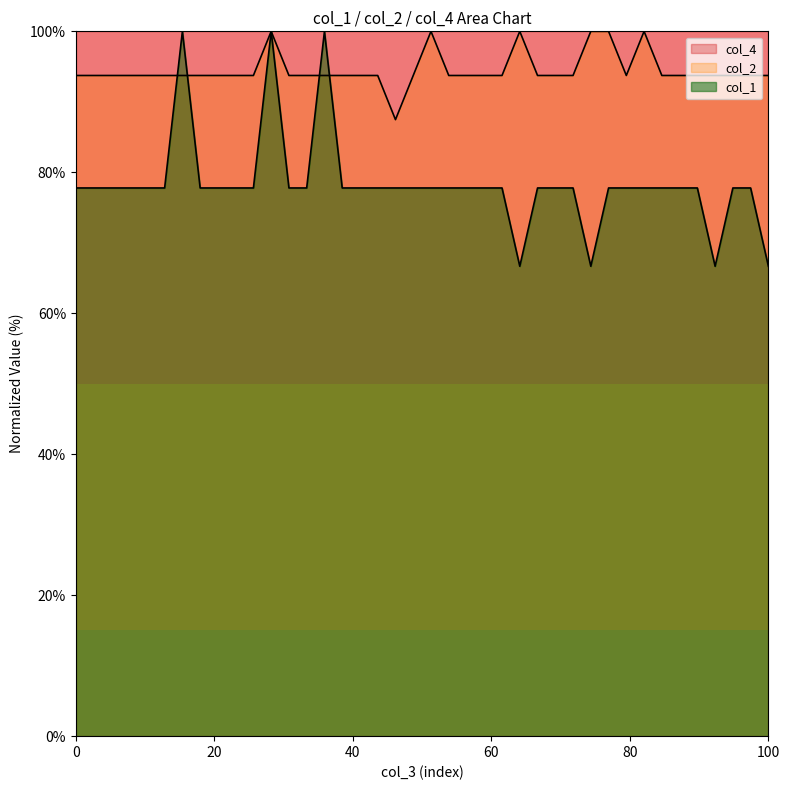

What is the maximum value shown in the chart?

100.0